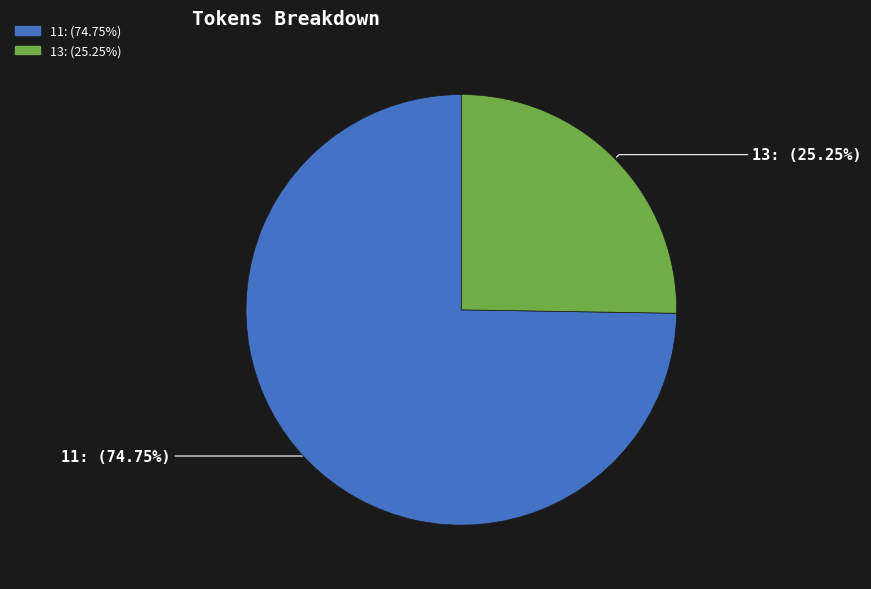

To the nearest percent, what is the combined percentage of 11 and 13?

100%